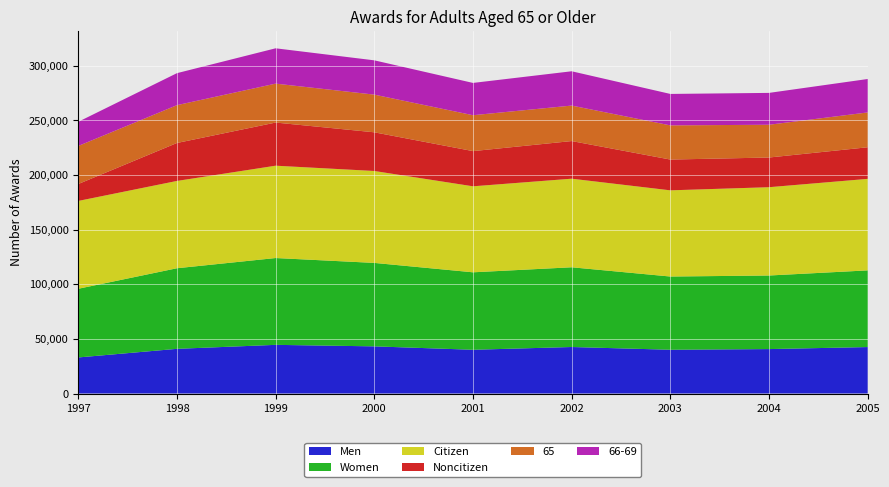

Reading right to left, extract all data points from this chart.

Men: 42480	40630	40020	42530	40000	43120	44500	40860	32980
Women: 70130	67290	66970	72920	70850	76330	79410	73710	62820
Citizen: 83710	80780	78840	81030	78670	84080	84460	79860	80340
Noncitizen: 28900	27140	28150	34420	32180	35370	39450	34710	15460
65: 31860	29980	31260	32460	32840	34470	35610	34590	34820
66-69: 30570	29130	28760	31370	29530	31360	32310	29270	22110